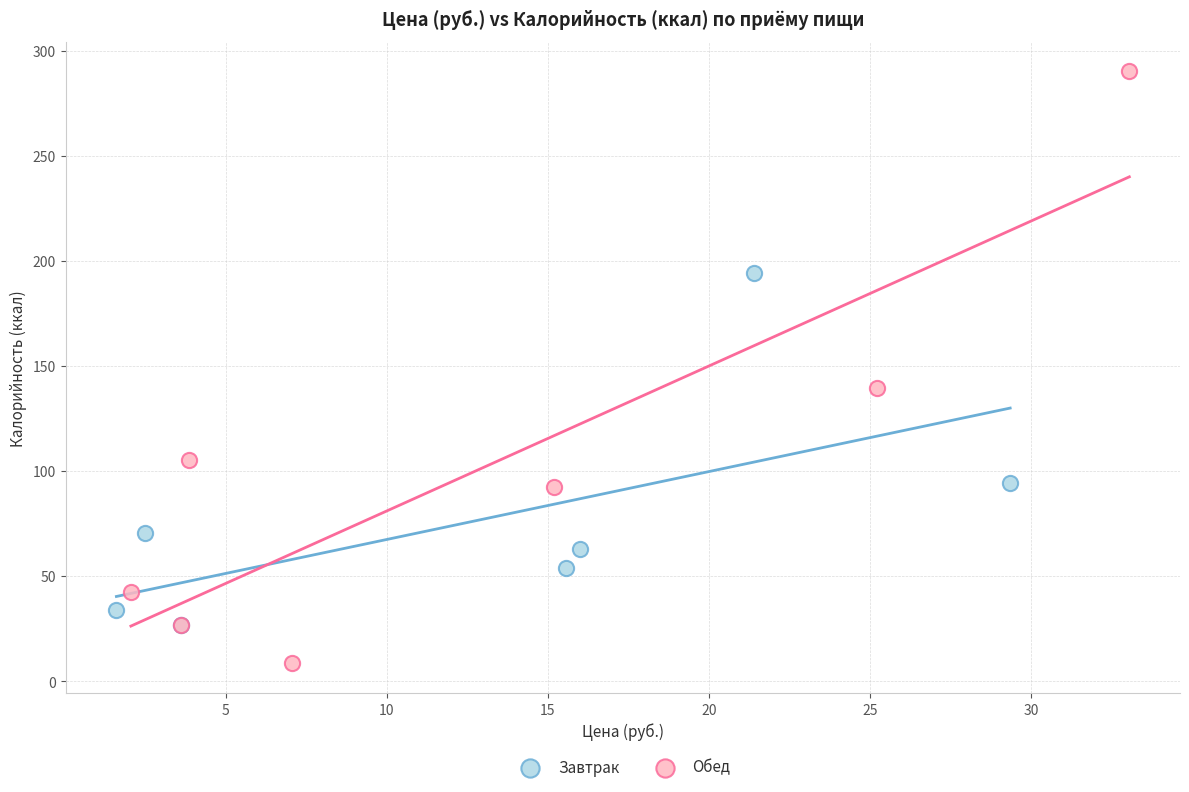

Which series reaches the maximum Y coordinate?

Обед